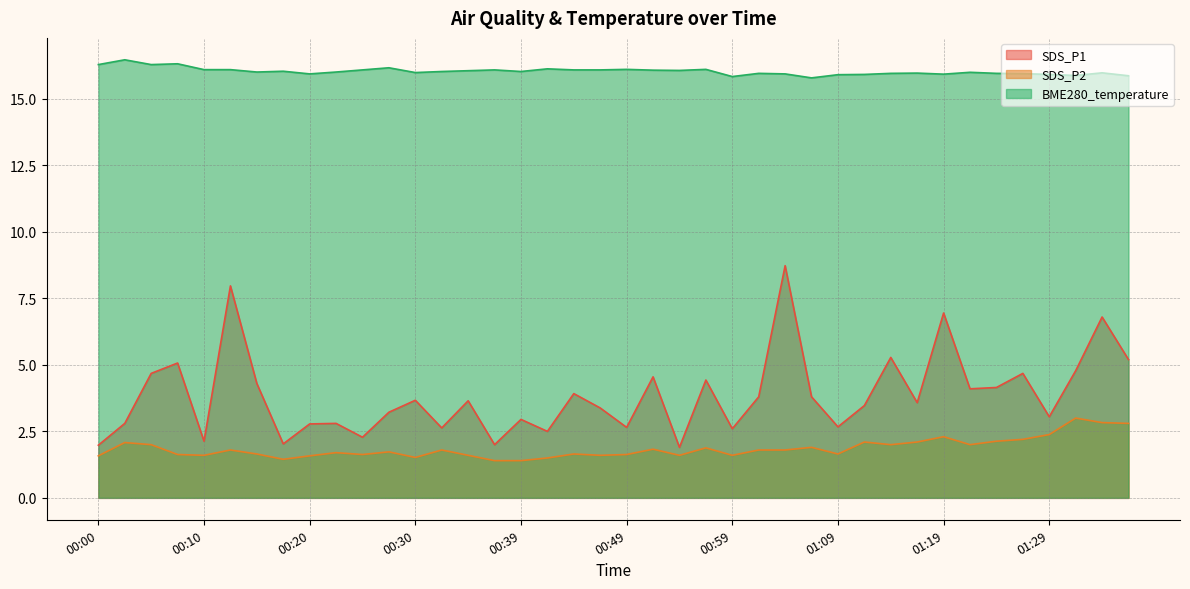

How many lines are shown in the chart?

3